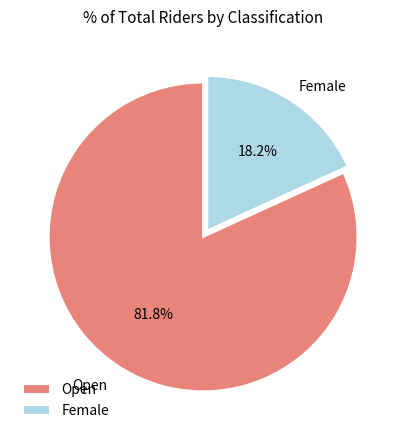

The Open slice represents 55% of the pie. True or false?

False